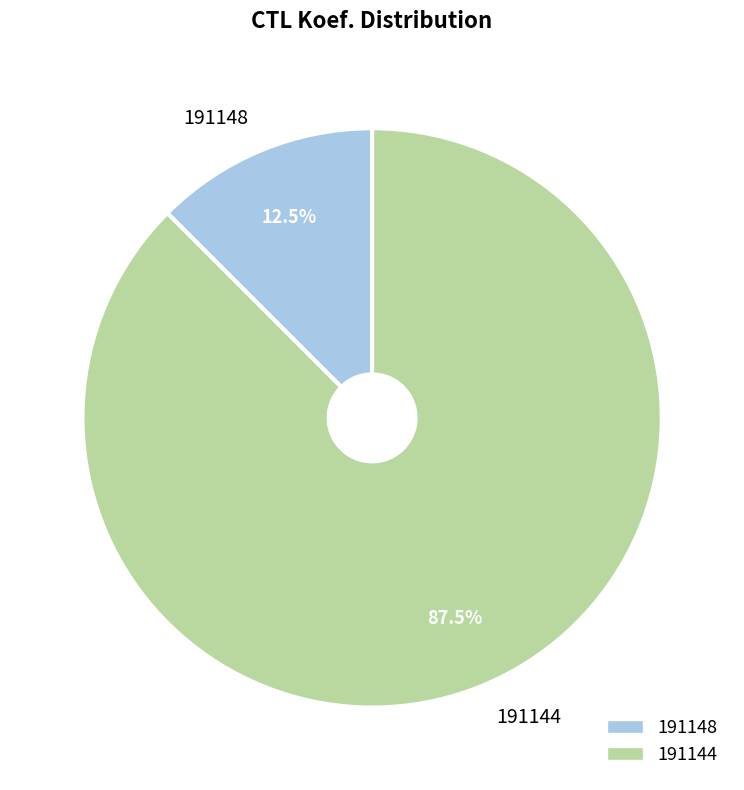

Is 191144 the majority of the pie?

Yes